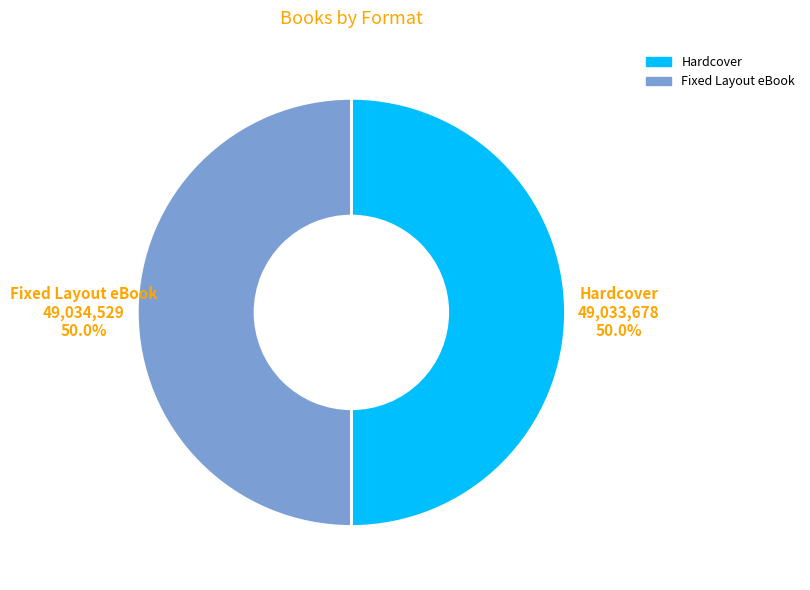

Approximately how many times larger is the value at Hardcover compared to Fixed Layout eBook?

1.0